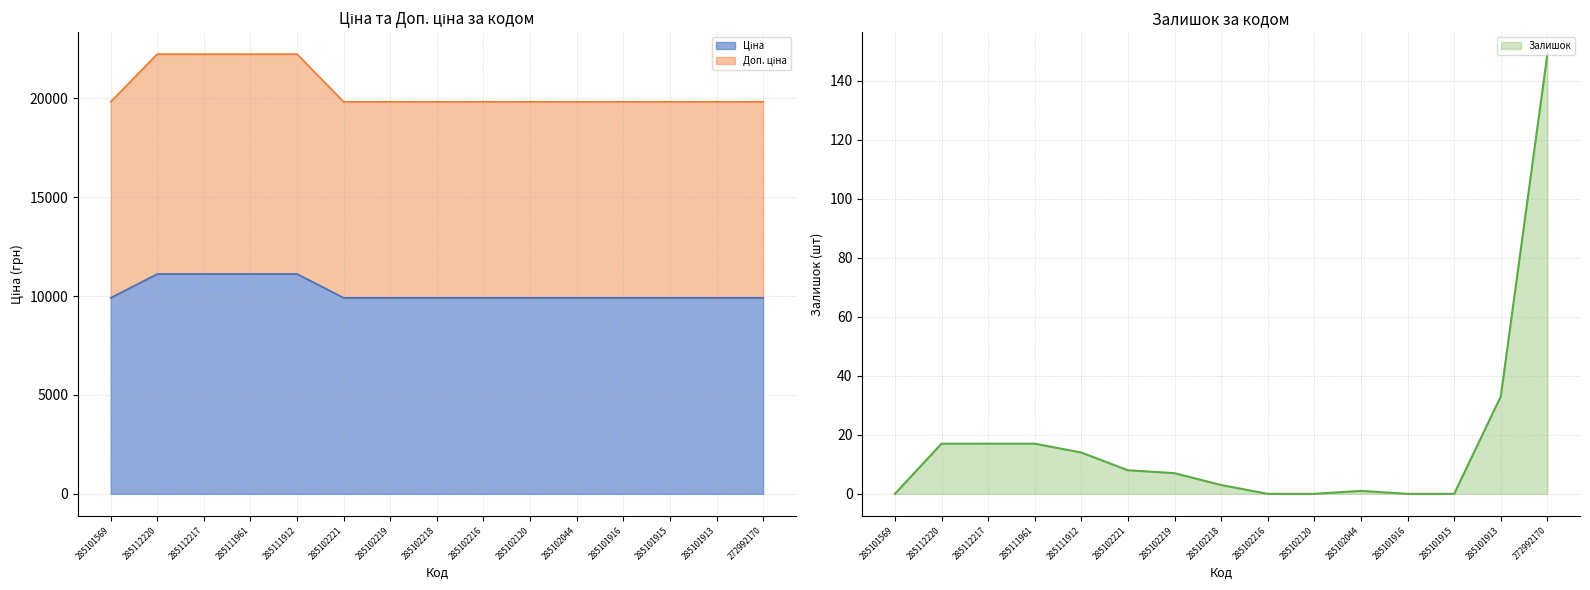

What is the value of the Залишок point at the 14th from the left?

33.0